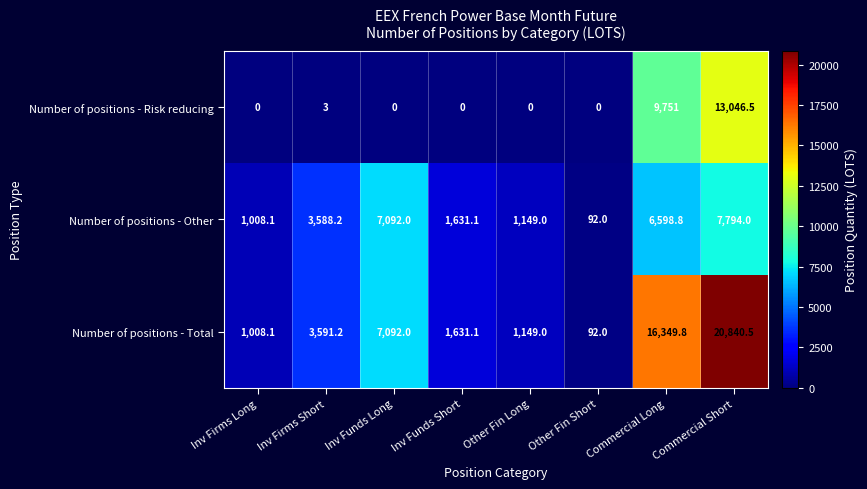

What is the sum of the Number of positions - Total values at Inv Firms Long and Inv Funds Short?

2639.2